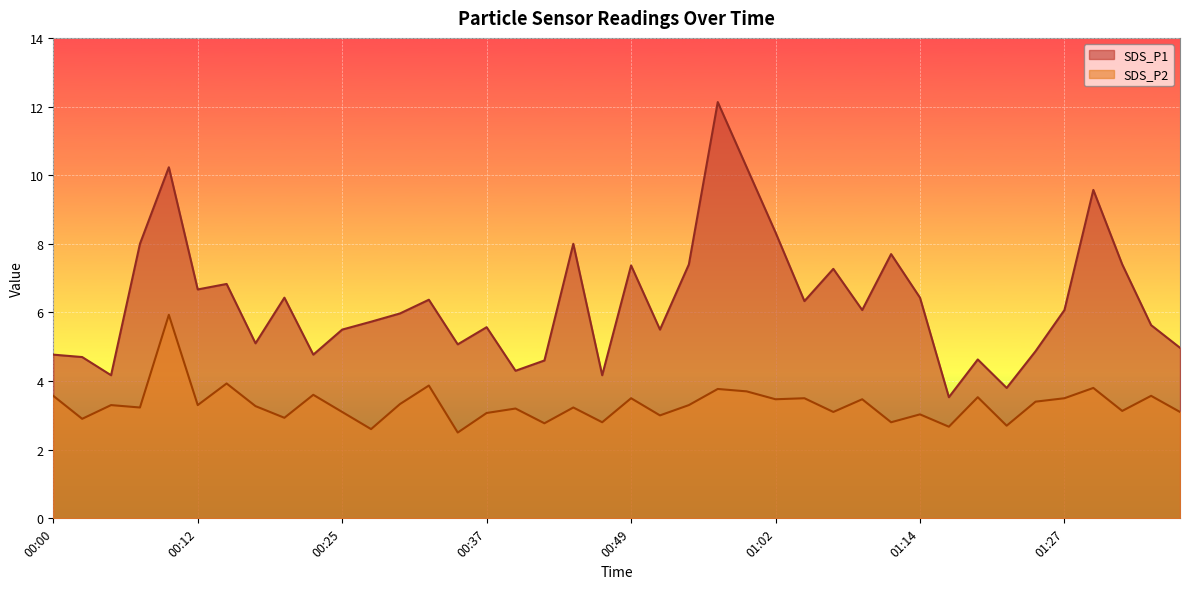

True or false: SDS_P2 and SDS_P1 intersect in this chart.

False